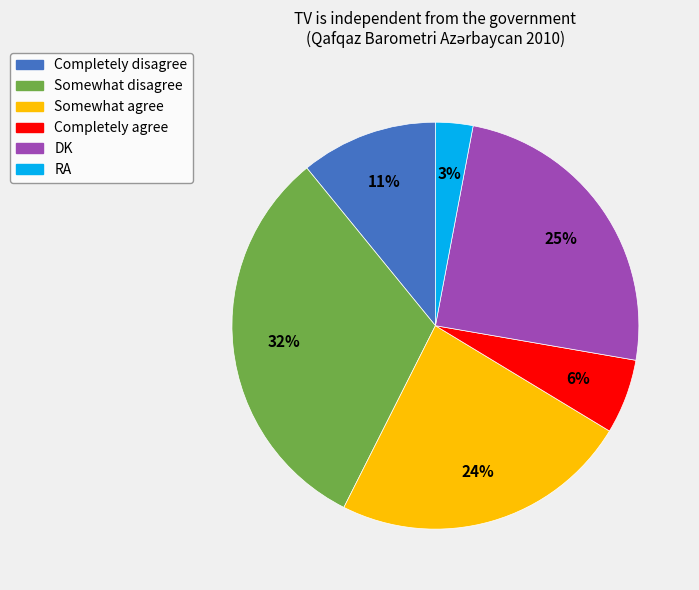

Is DK the majority of the pie?

No